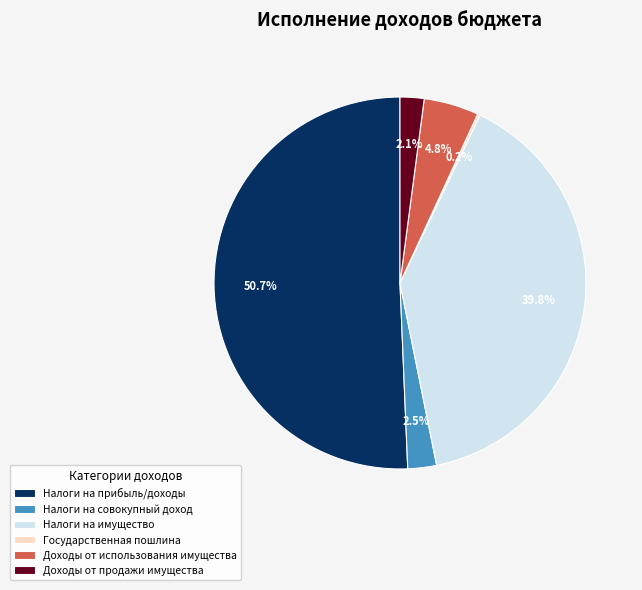

Combined, what portion of the pie is Доходы от продажи имущества and Налоги на совокупный доход?

4.6%